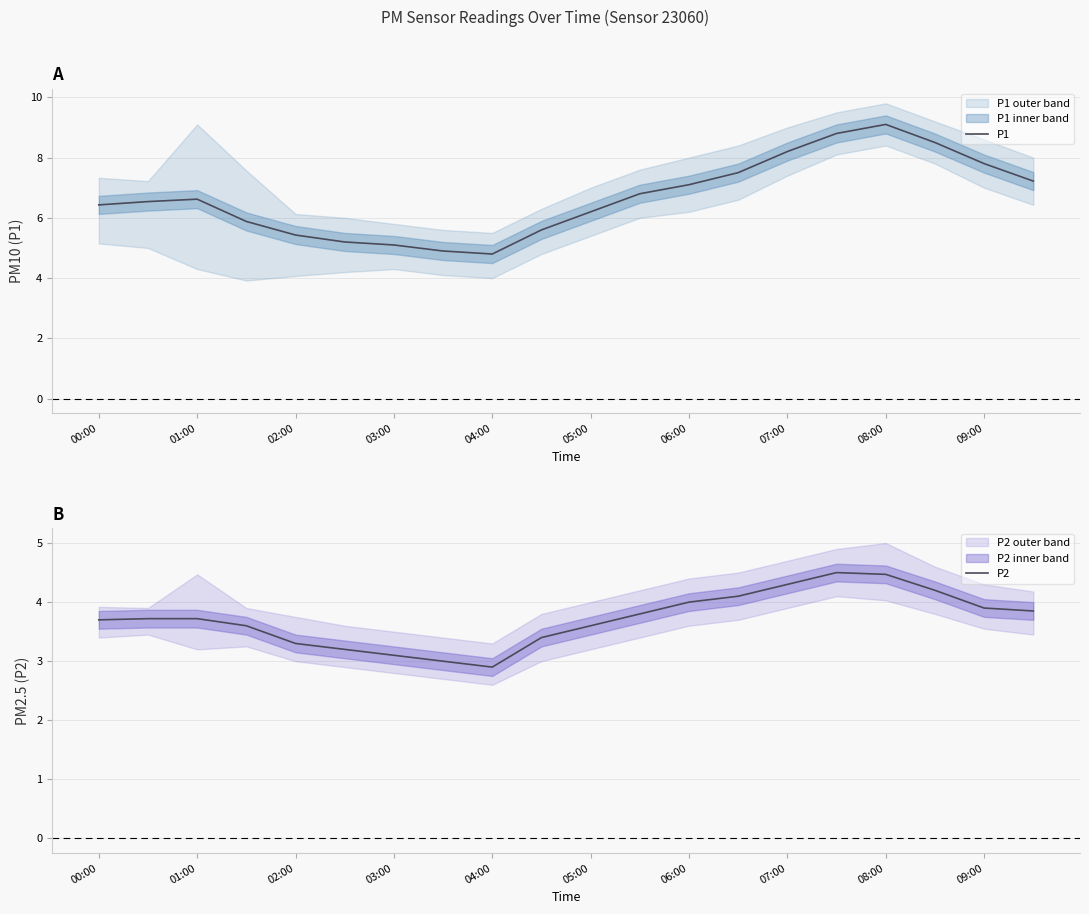

At which label does P1 reach its peak?

08:00